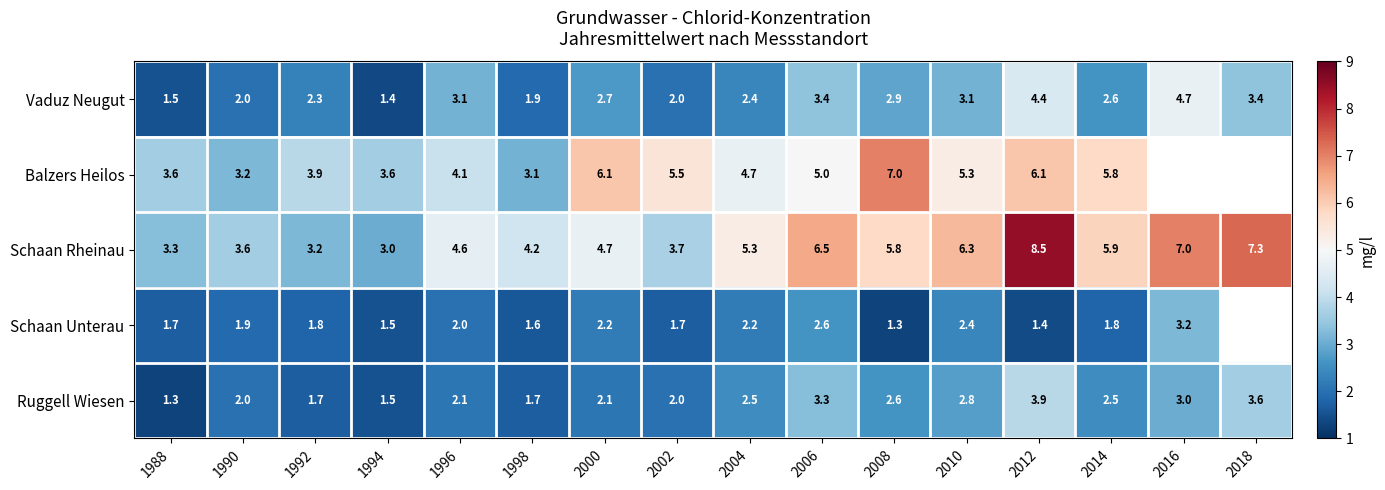

The value of Ruggell Wiesen at 2018 is 3.6. True or false?

True